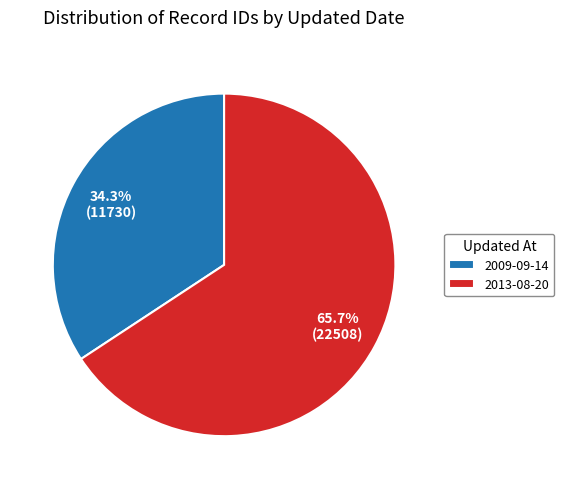

To the nearest percent, what is the combined percentage of 2013-08-20 and 2009-09-14?

100%